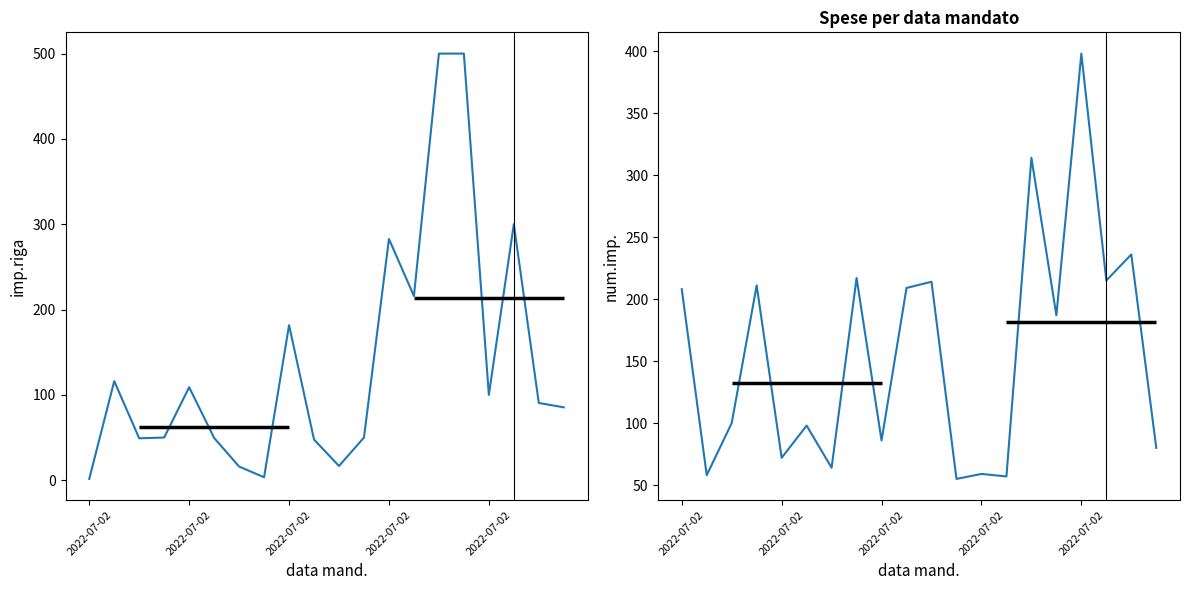

Between which two adjacent categories do imp.riga and num.imp. first intersect?

2022-07-02 and 2022-07-02